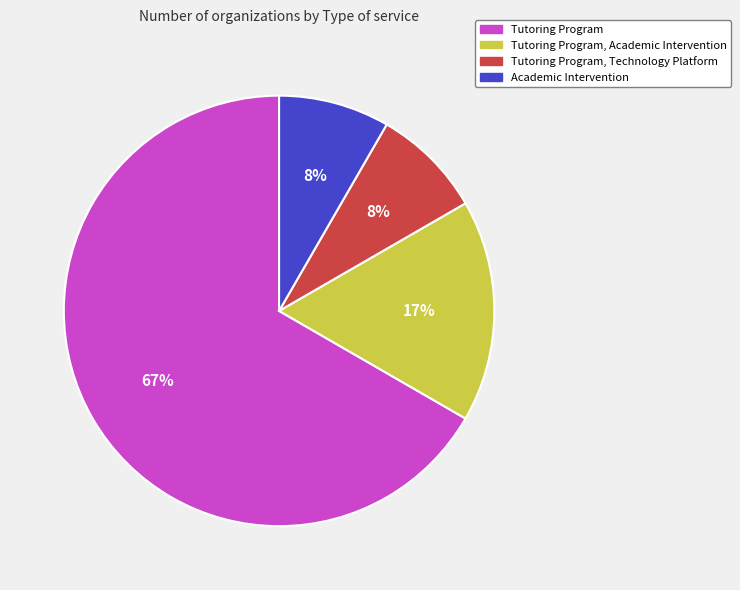

To the nearest percent, what is the average slice percentage?

25%